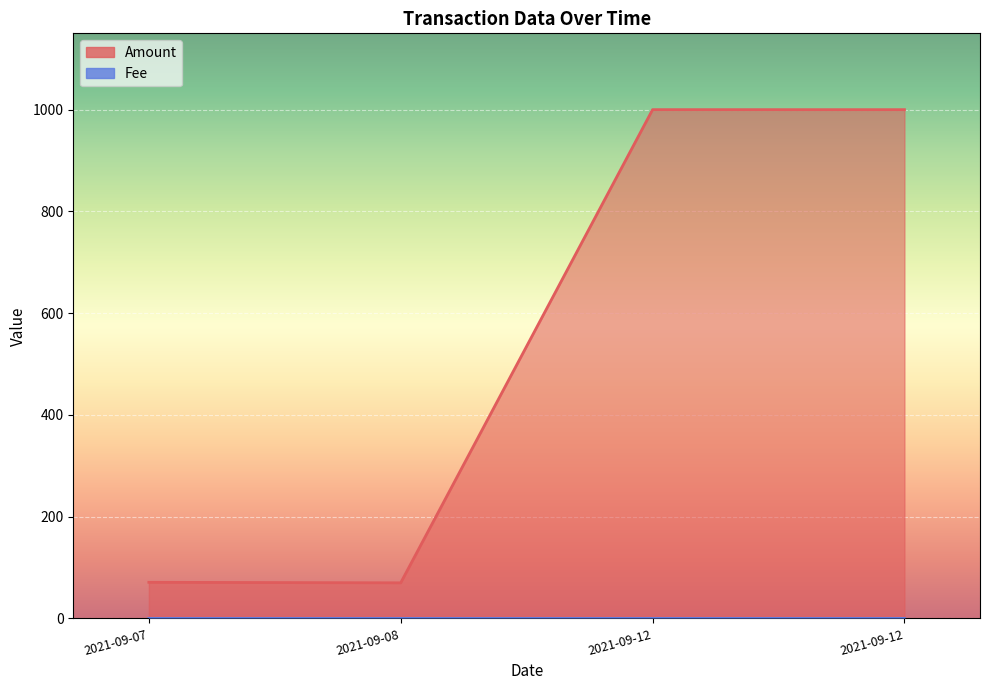

At which category does Amount reach its first local valley?

2021-09-08